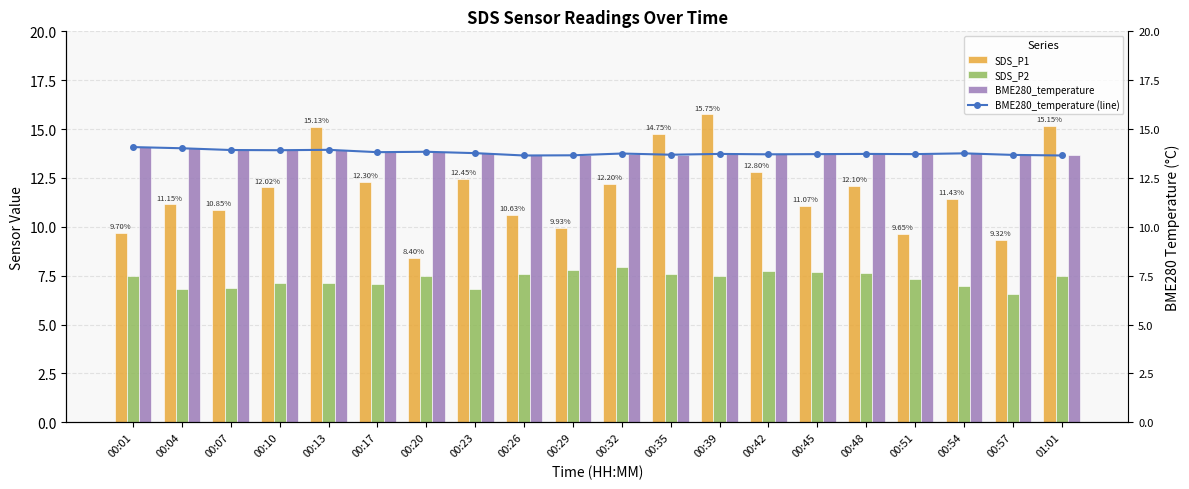

Is the value of SDS_P2 at 00:48 greater than the value of SDS_P1 at 00:57?

No